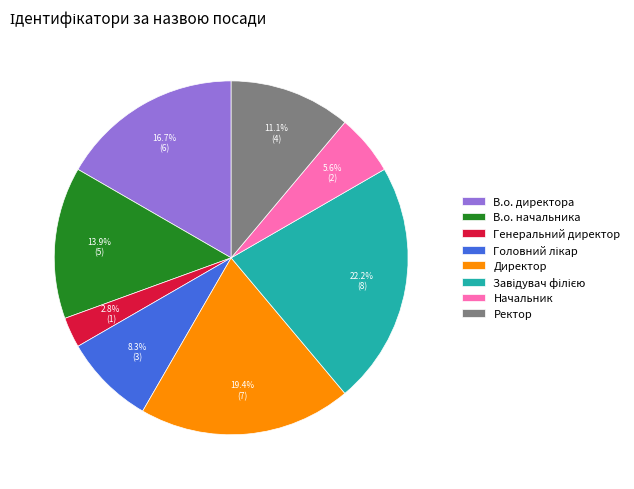

Which slice is the smallest?

Генеральний директор